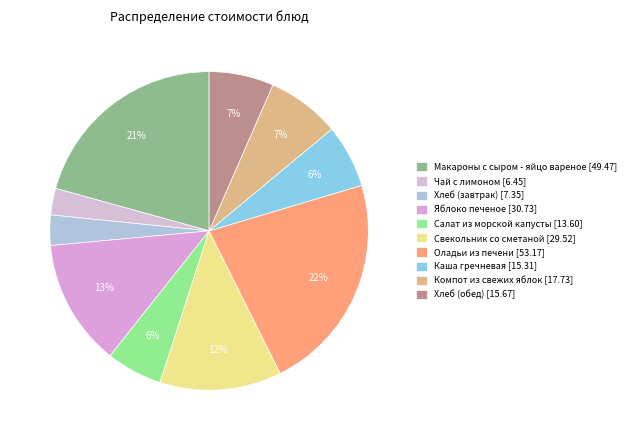

Which slice is the largest?

Оладьи из печени